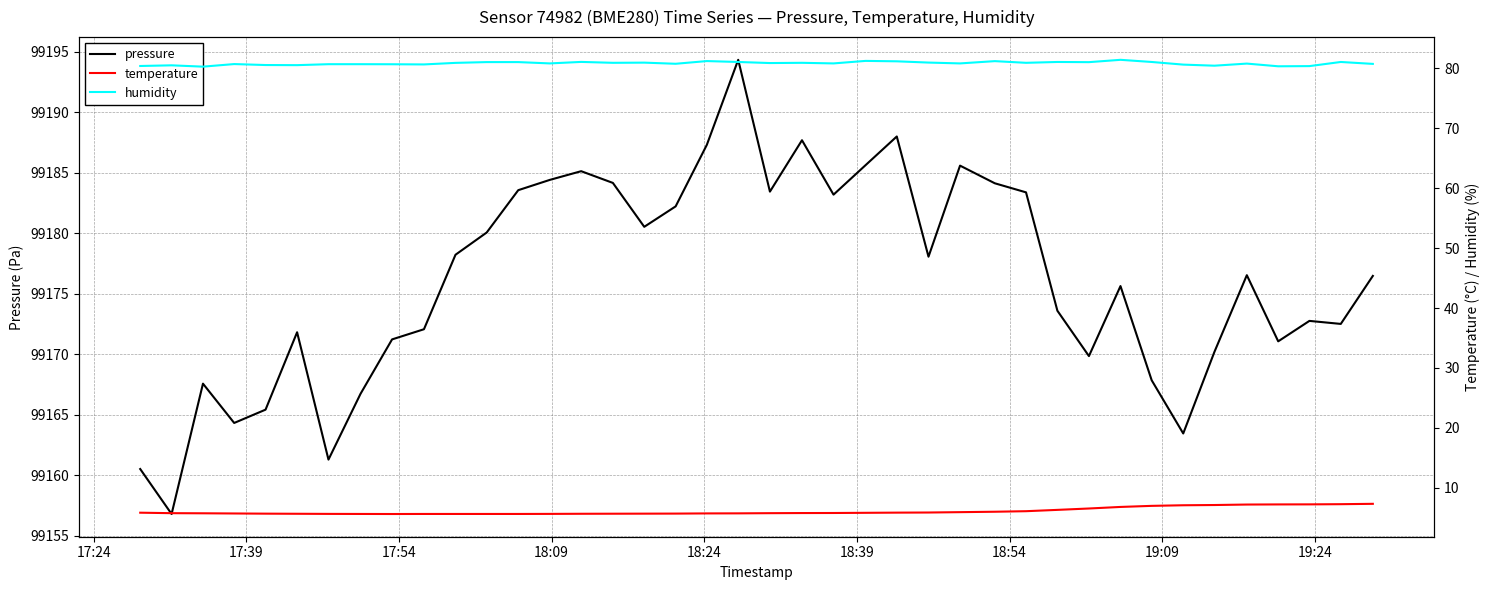

True or false: pressure and temperature intersect in this chart.

False